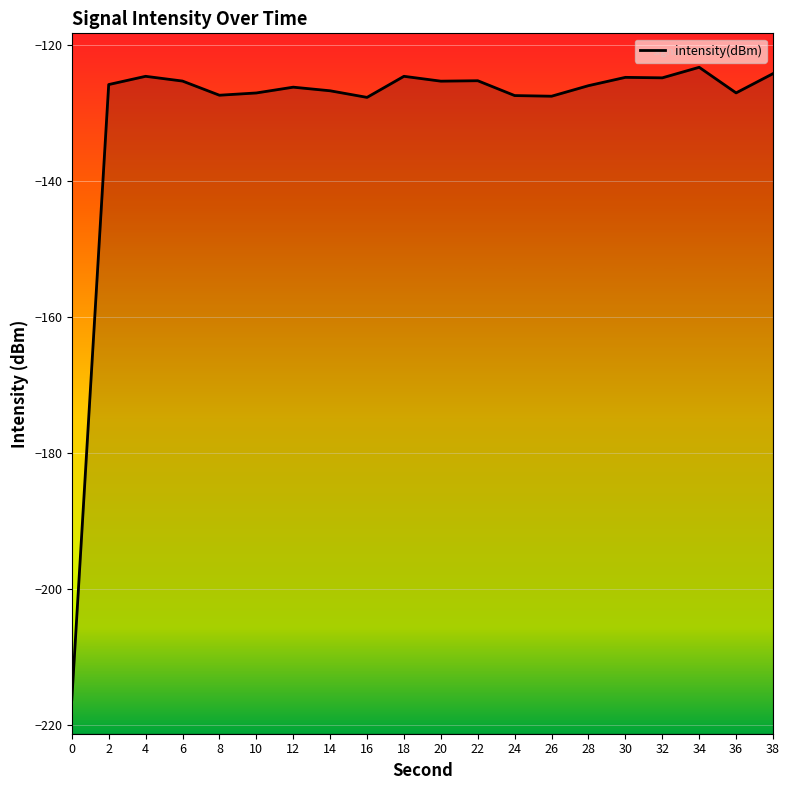

Rank the categories by value from highest to lowest.

34, 38, 18, 4, 30, 32, 22, 6, 20, 2, 28, 12, 14, 36, 10, 8, 24, 26, 16, 0